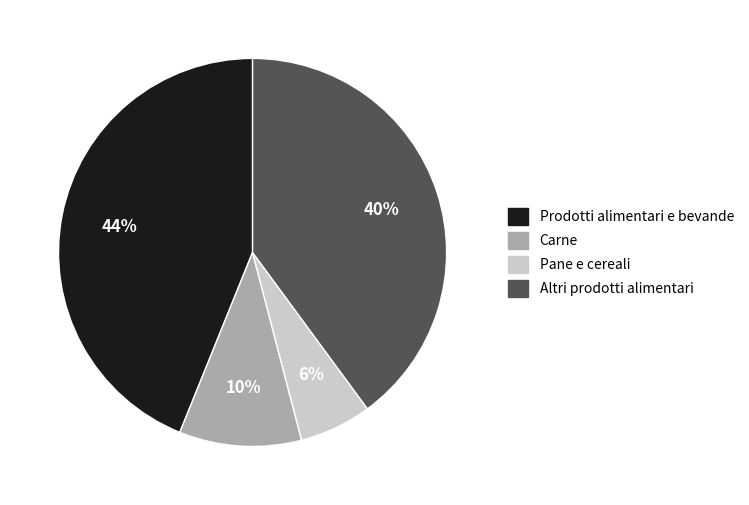

The Altri prodotti alimentari slice represents 48% of the pie. True or false?

False